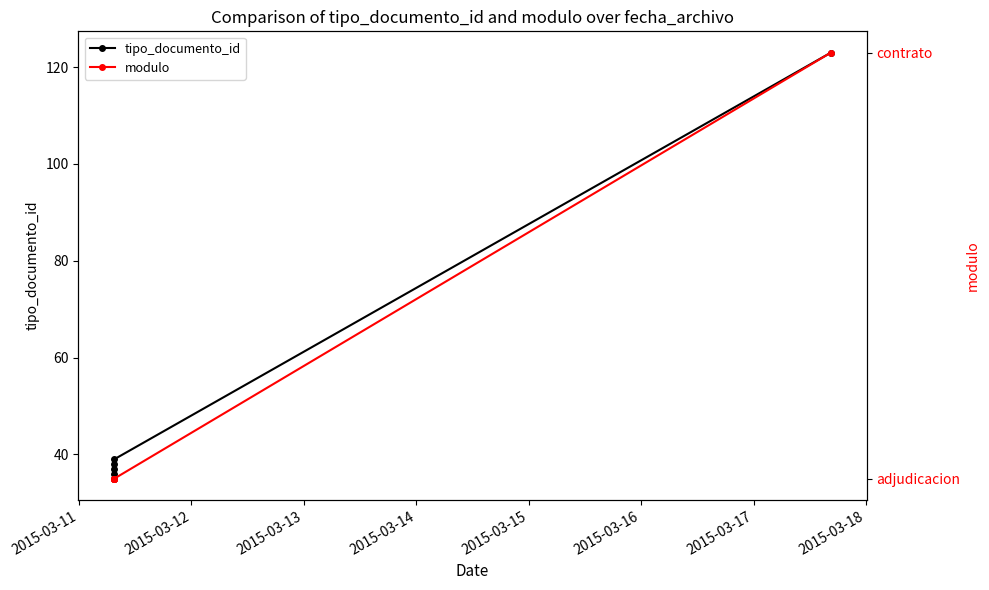

Which category has the lowest value in the modulo series?

2015-03-11